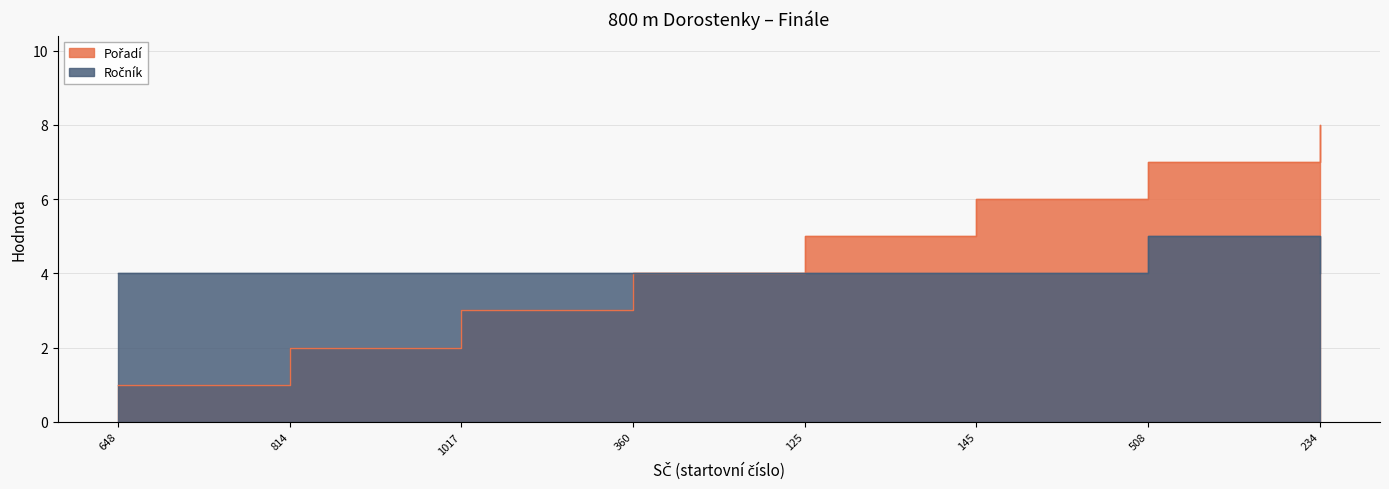

Is the value of Pořadí at 814 greater than the value of Ročník at 508?

No